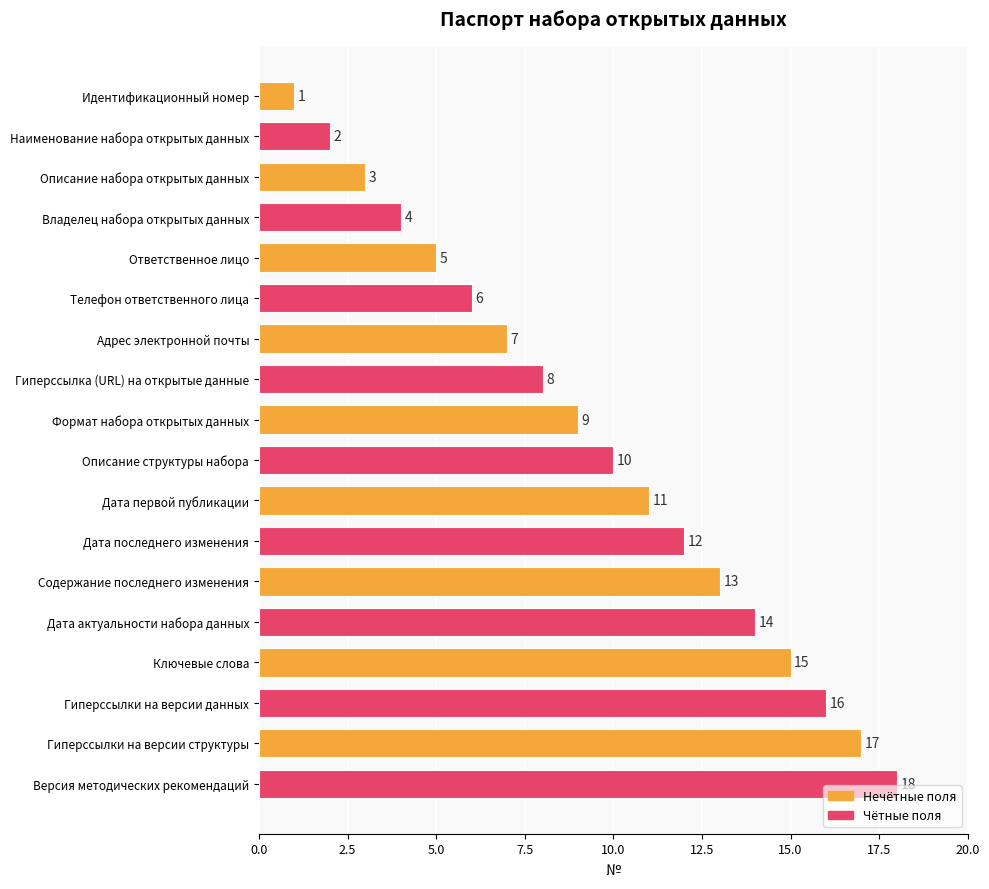

What is the sum of all values?

171